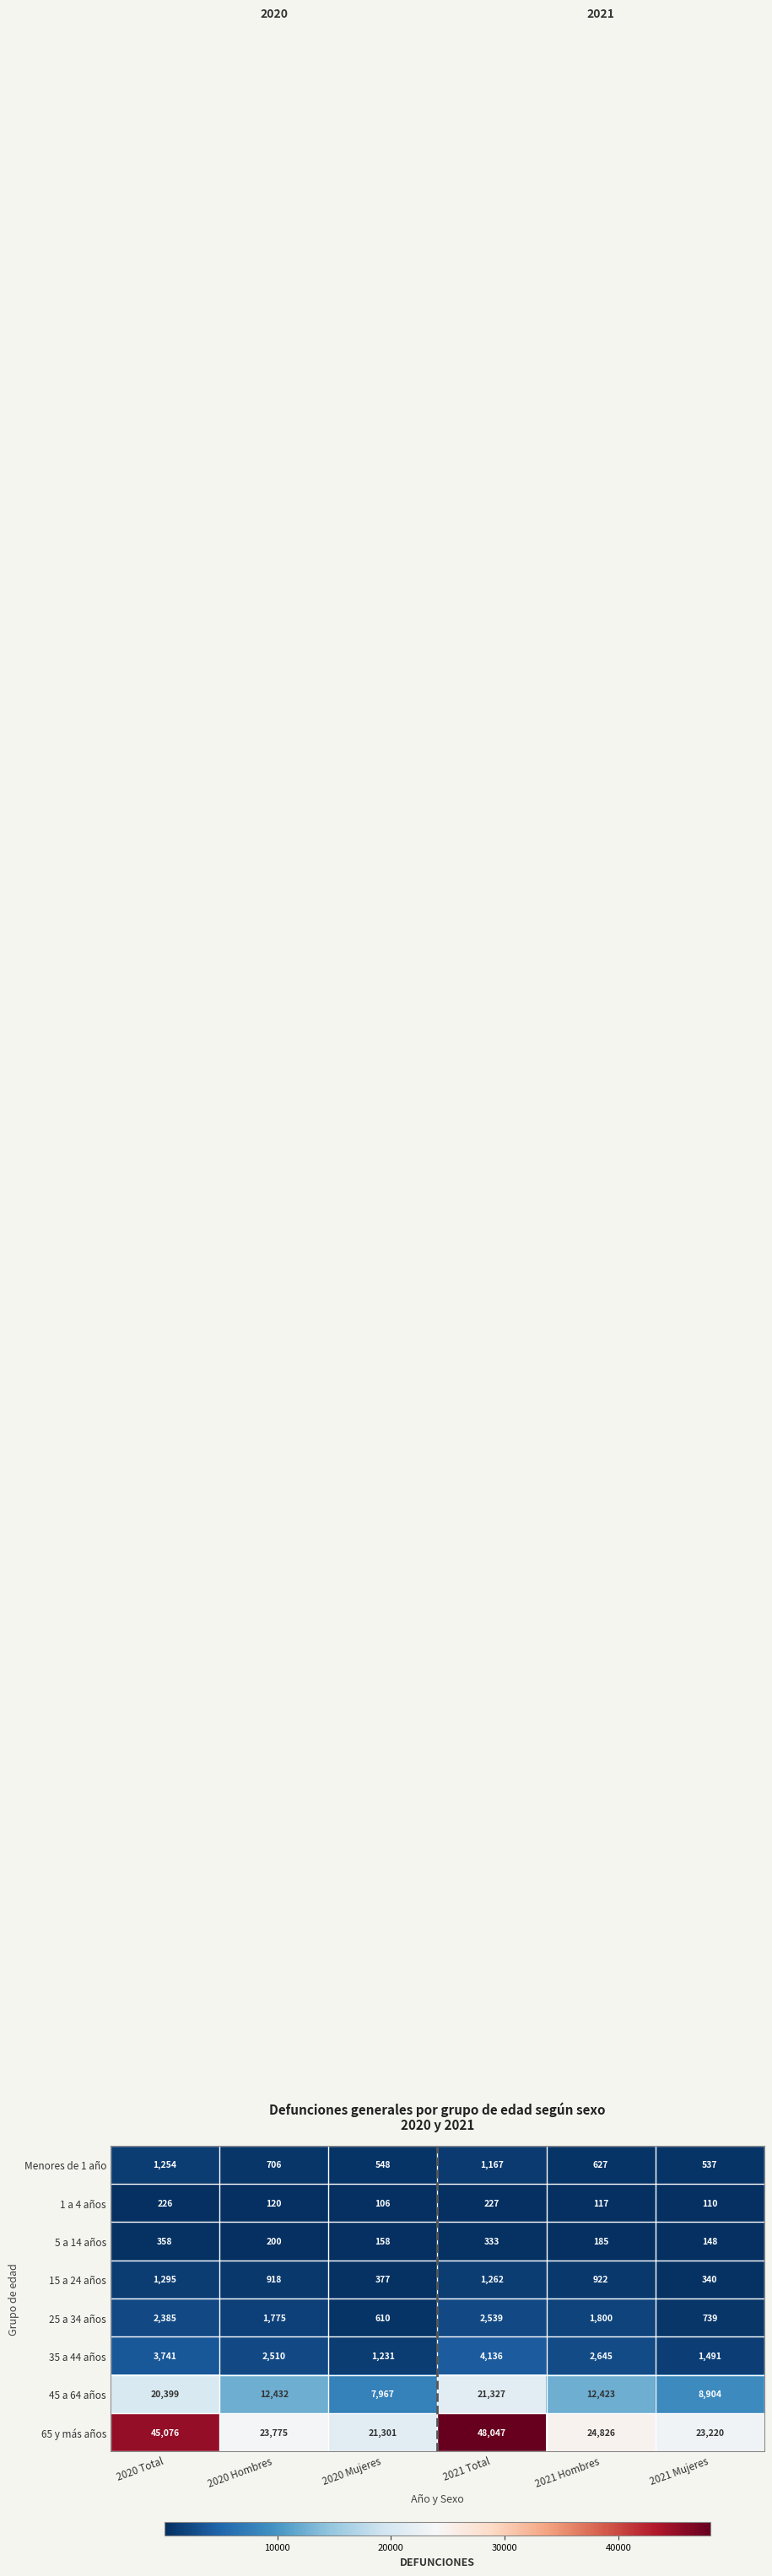

Count the number of data series in this chart.

8